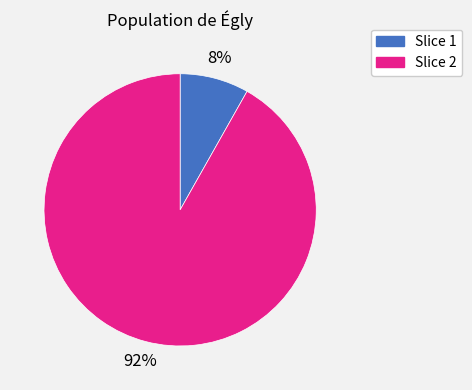

What percentage is the Slice 2 slice, to the nearest percent?

92%